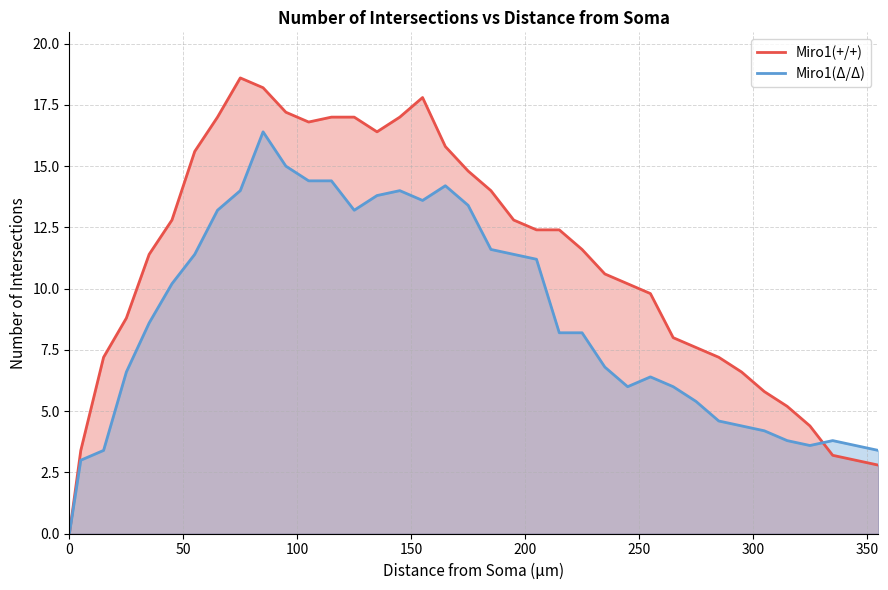

Which series has the largest range (max minus min)?

Miro1(+/+)